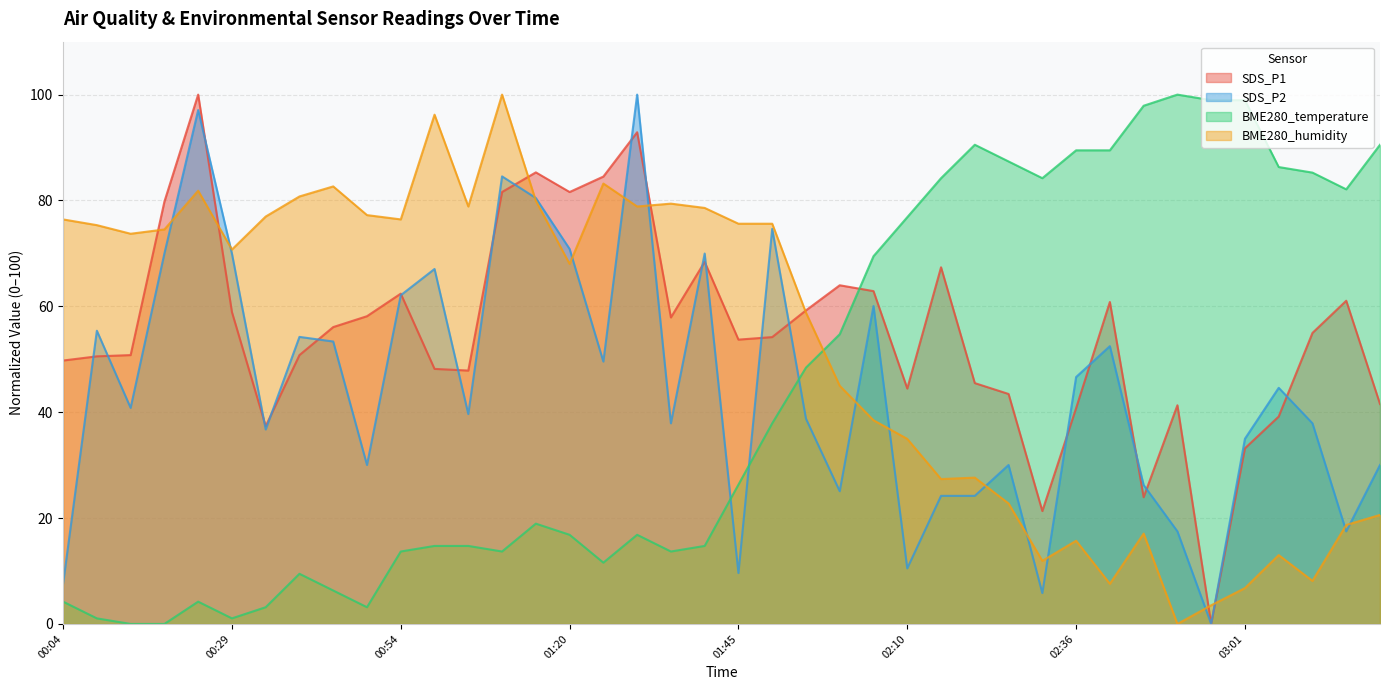

List the series in order of their peak value, lowest first.

SDS_P1, SDS_P2, BME280_temperature, BME280_humidity